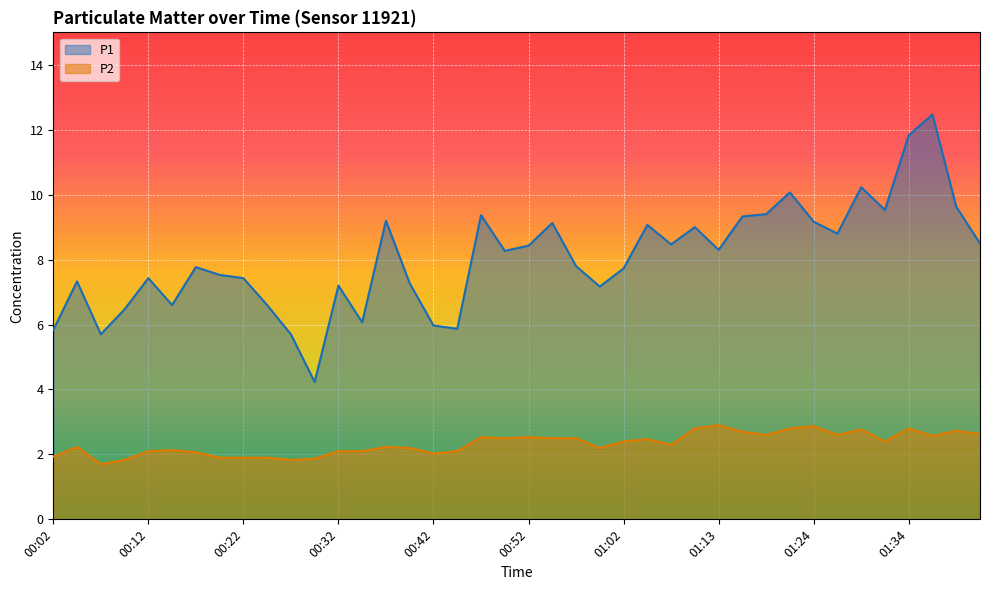

Reading left to right, what are all the values shown in this chart?

P1: 5.8	7.3	5.7	6.5	7.4	6.6	7.8	7.5	7.4	6.6	5.7	4.2	7.2	6.1	9.2	7.3	6.0	5.9	9.4	8.3	8.4	9.1	7.8	7.2	7.7	9.1	8.5	9.0	8.3	9.3	9.4	10.1	9.2	8.8	10.2	9.5	11.8	12.5	9.6	8.5
P2: 1.9	2.2	1.7	1.8	2.1	2.1	2.1	1.9	1.9	1.9	1.8	1.9	2.1	2.1	2.2	2.2	2.0	2.1	2.5	2.5	2.5	2.5	2.5	2.2	2.4	2.5	2.3	2.8	2.9	2.7	2.6	2.8	2.9	2.6	2.8	2.4	2.8	2.6	2.7	2.6